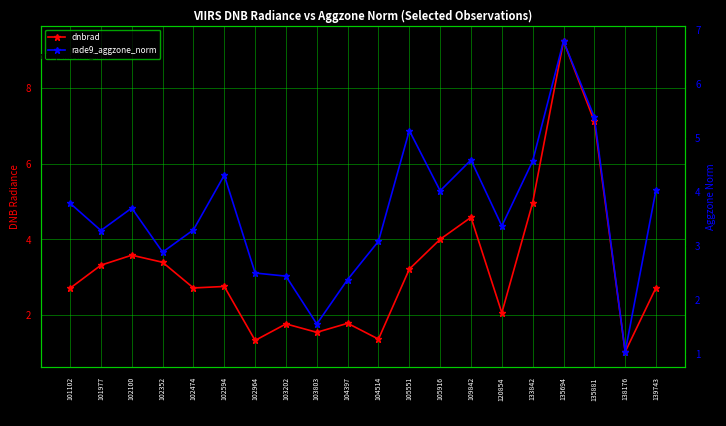

What is the maximum value shown in the chart?

9.2